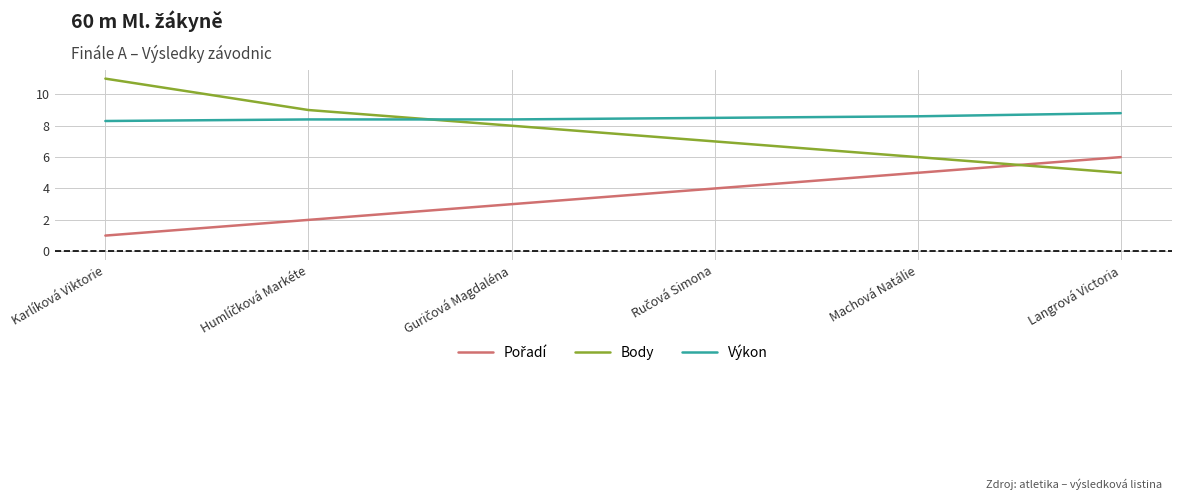

What position from the right is Machová Natálie?

2